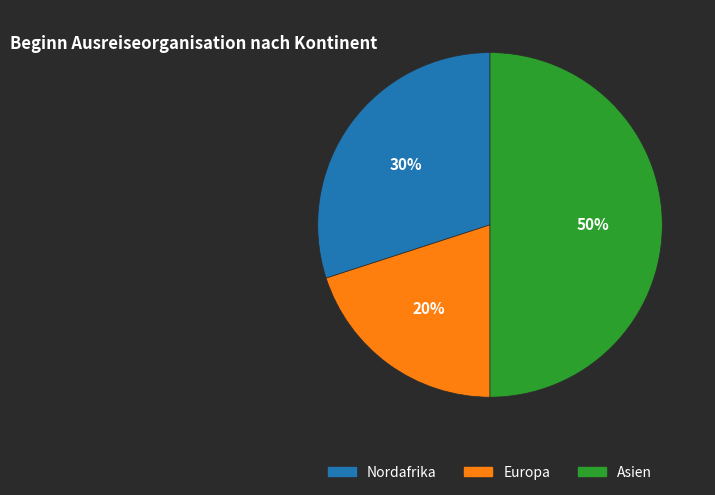

The Europa slice represents 26% of the pie. True or false?

False